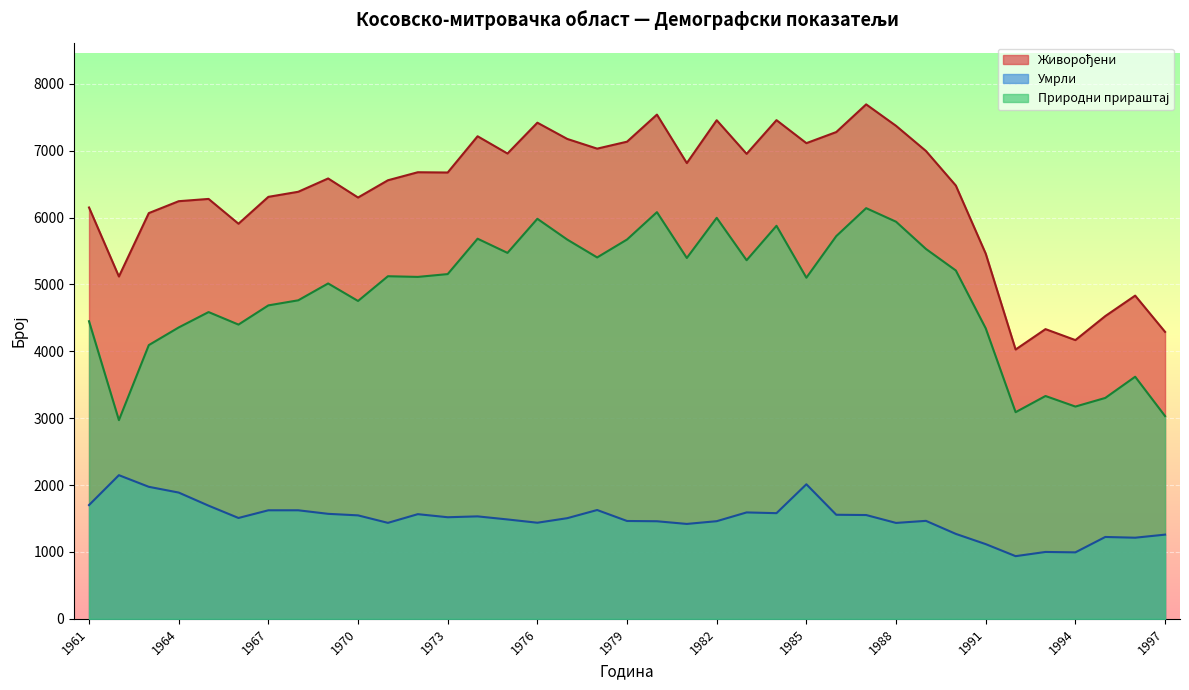

Which series has the largest range (max minus min)?

Живорођени